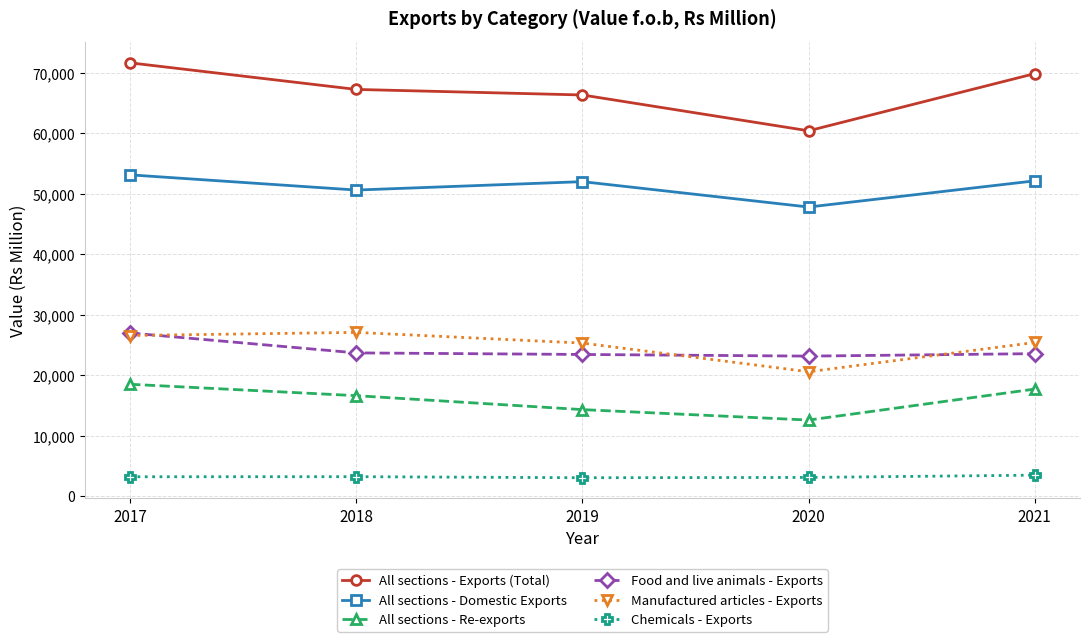

What is the difference between the maximum and minimum values in the Chemicals - Exports series?

426